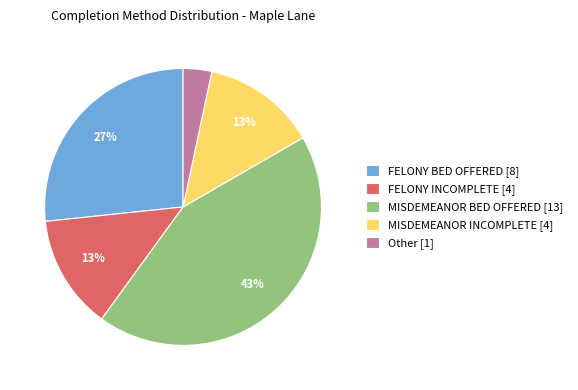

What is the ratio of the value at FELONY INCOMPLETE [4] to the value at MISDEMEANOR INCOMPLETE [4]?

1.0